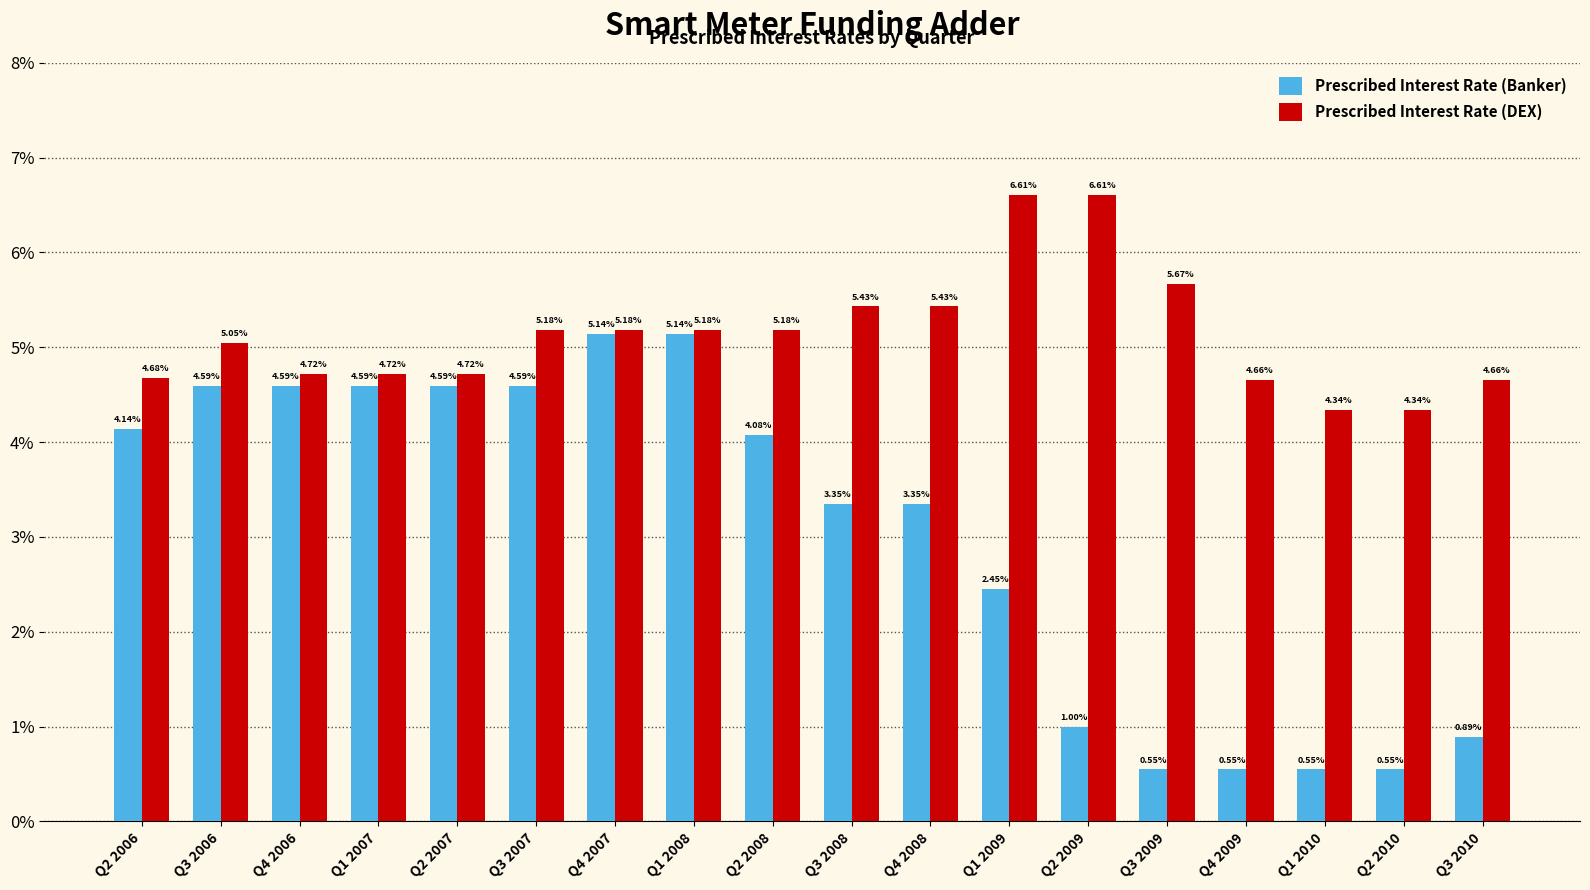

The value of Prescribed Interest Rate (DEX) at Q3 2006 is 7.6. True or false?

False